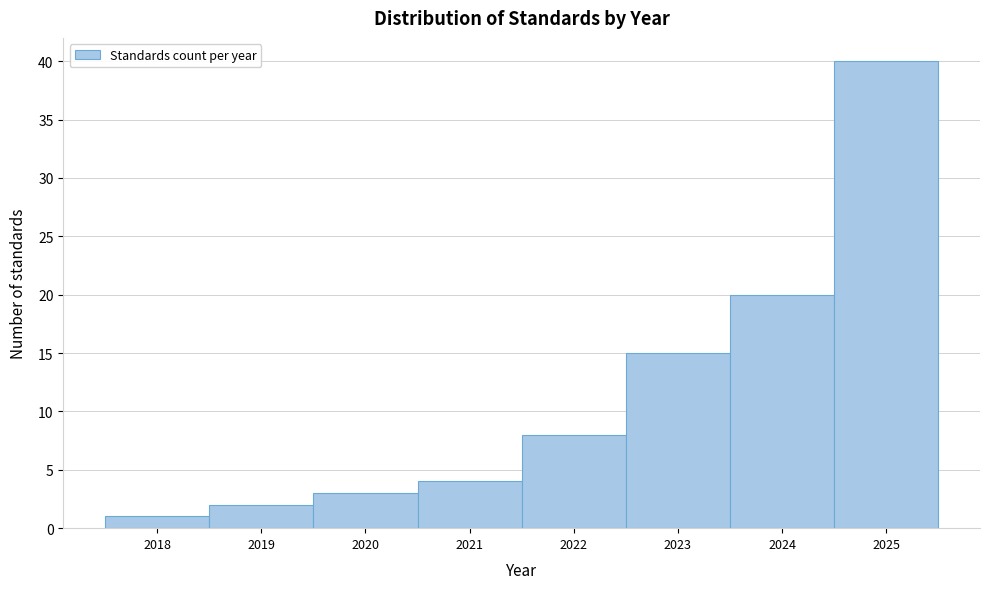

Reading left to right, transcribe this chart: for each bar, give the range it covers on the x-axis and its height. The values are not printed on the chart, so give them approximately, as read against the axis.

2017.5 to 2018.5: 1
2018.5 to 2019.5: 2
2019.5 to 2020.5: 3
2020.5 to 2021.5: 4
2021.5 to 2022.5: 8
2022.5 to 2023.5: 15
2023.5 to 2024.5: 20
2024.5 to 2025.5: 40